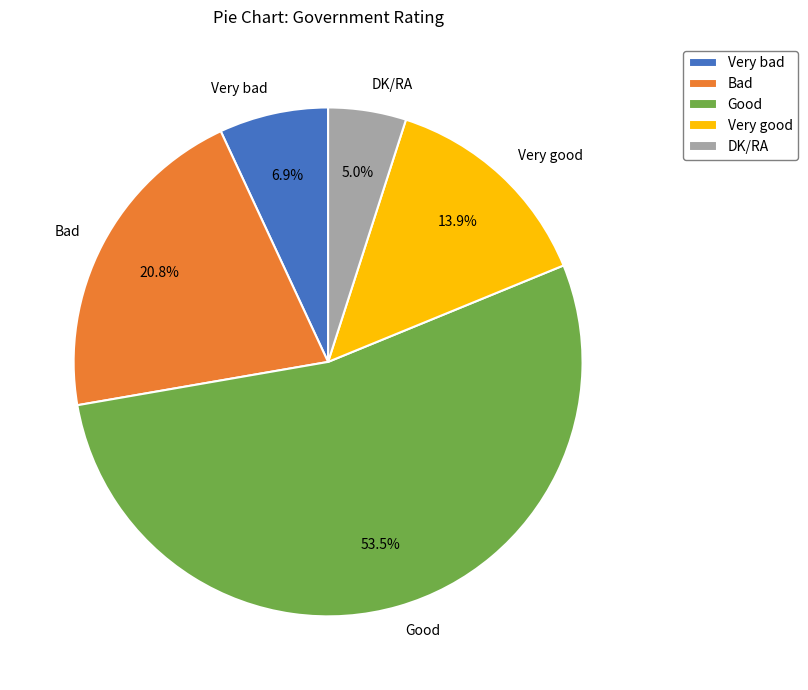

To the nearest percent, what is the difference between the Very good and Very bad slice percentages?

7%